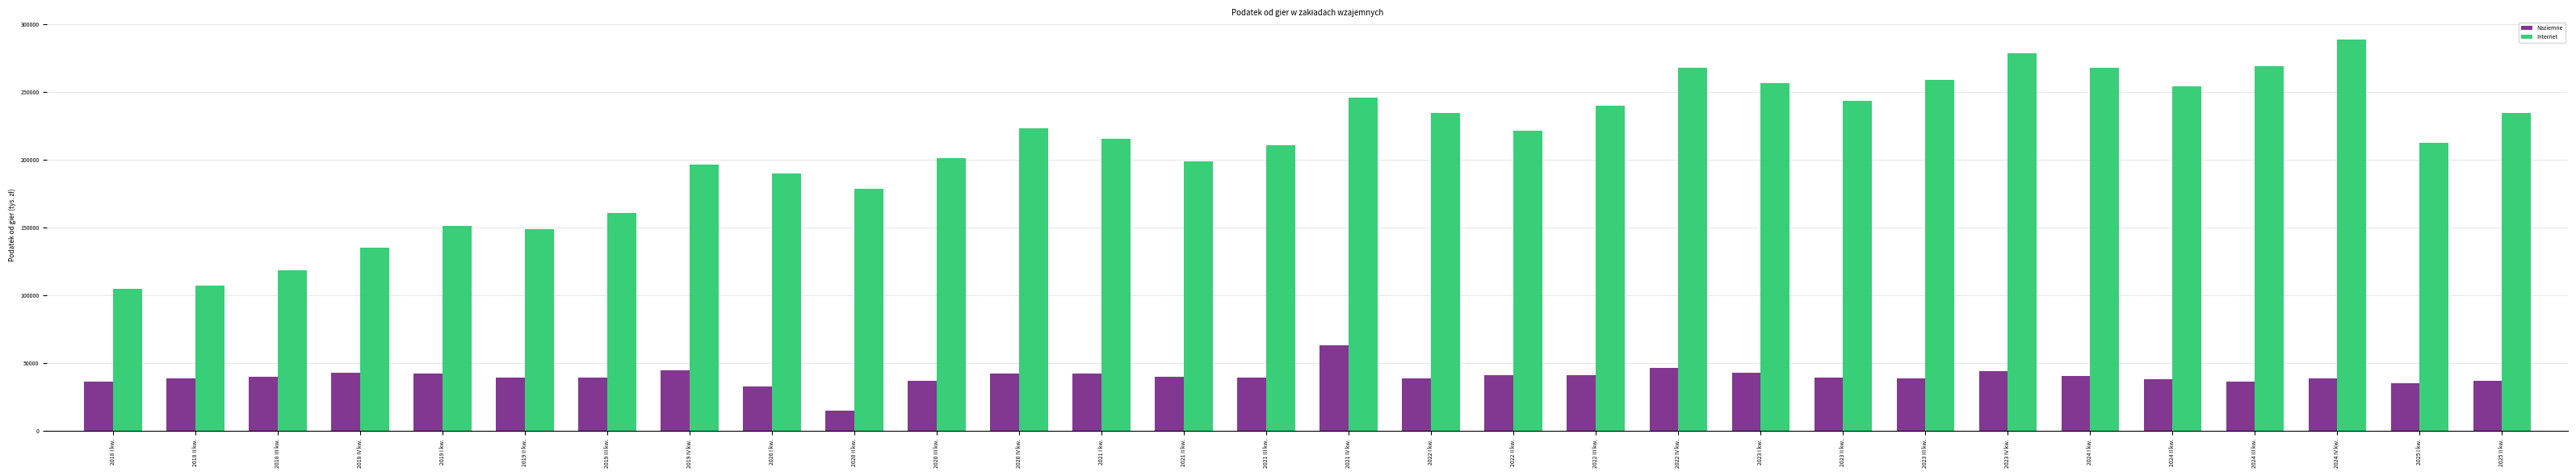

What is the value of the Internet bar at the 16th from the left?

245678.9